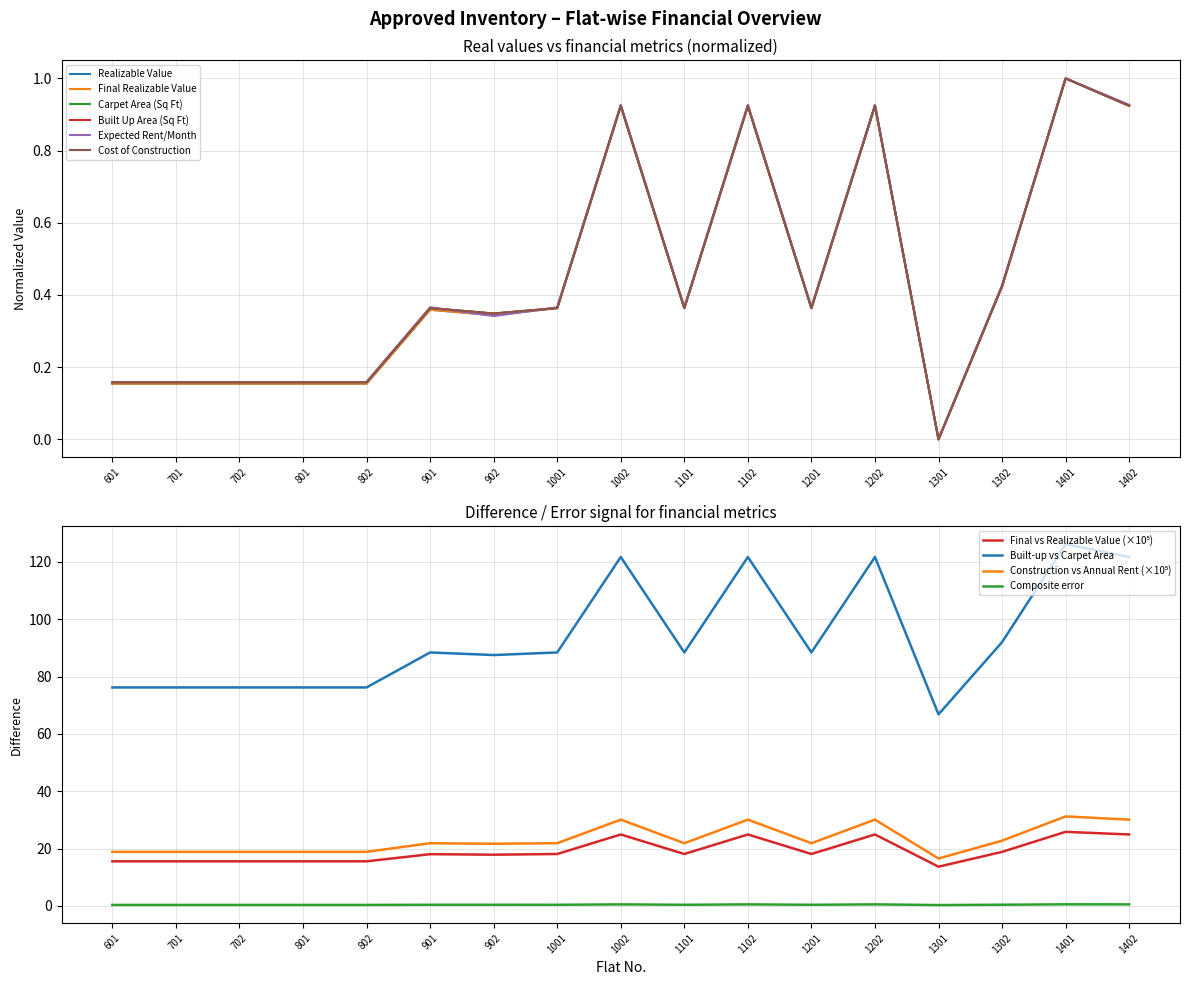

True or false: Final Realizable Value and Realizable Value cross at least once.

False